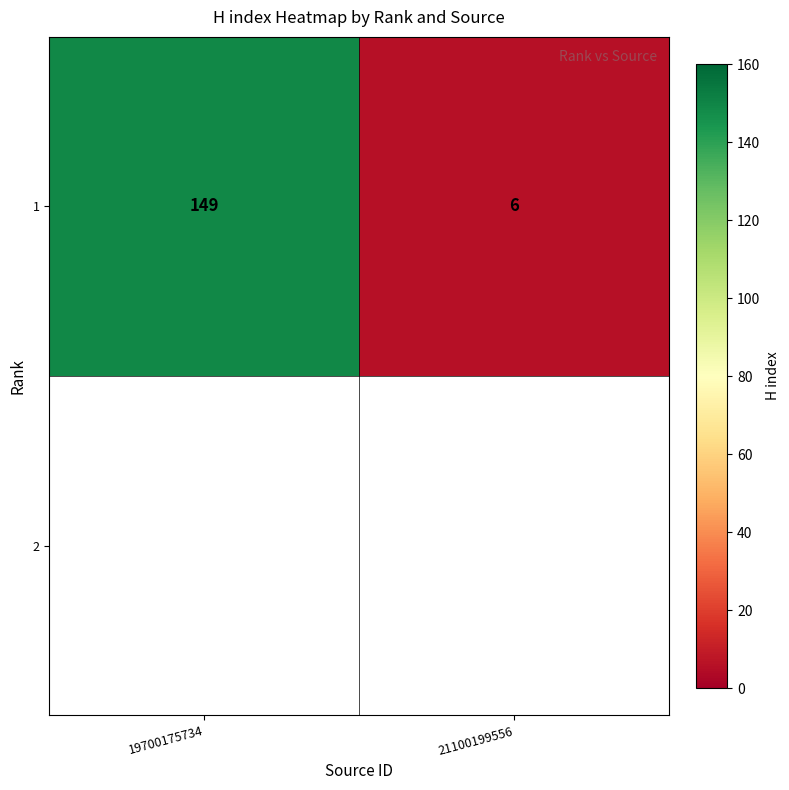

Is it true that the value at 21100199556 is 2?

False